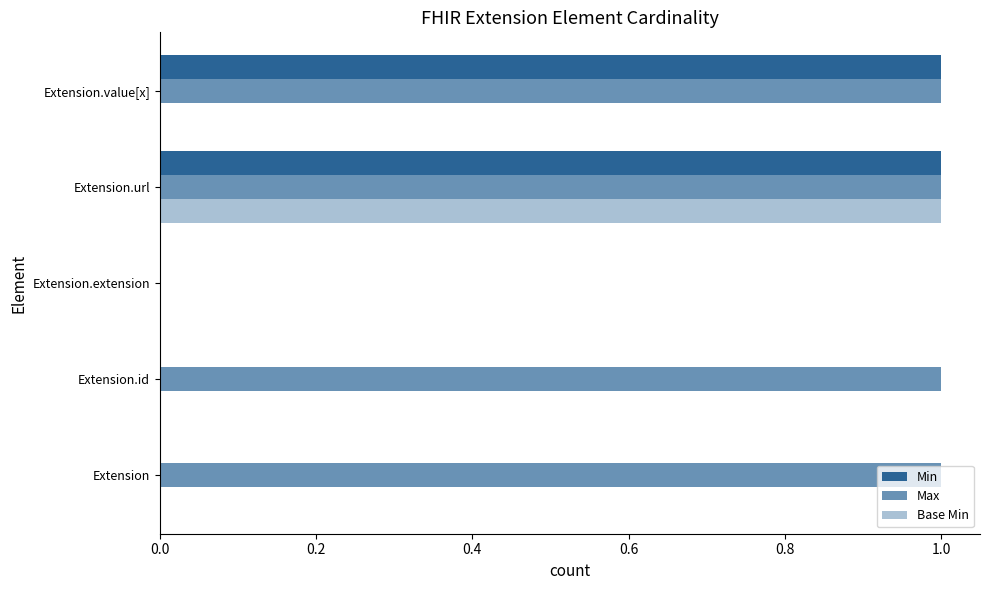

Reading left to right, list all the values displayed in this chart.

Min: 0	0	0	1	1
Max: 1	1	0	1	1
Base Min: 0	0	0	1	0